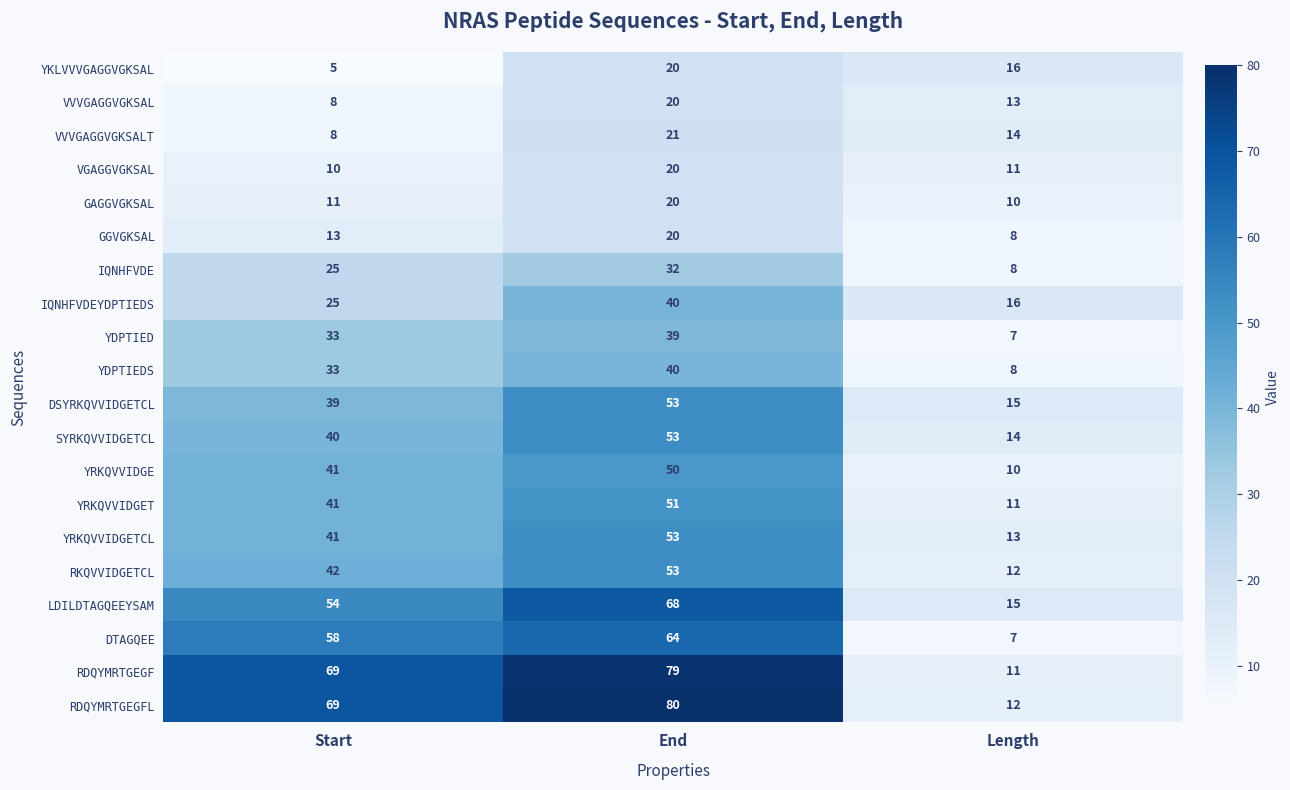

The value of YRKQVVIDGET at Length is 11. True or false?

True